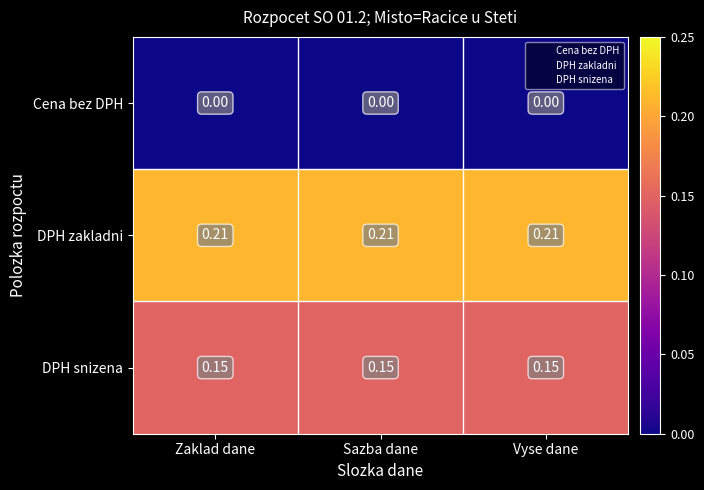

Is the value of Cena bez DPH at Vyse dane greater than the value of DPH zakladni at Sazba dane?

No